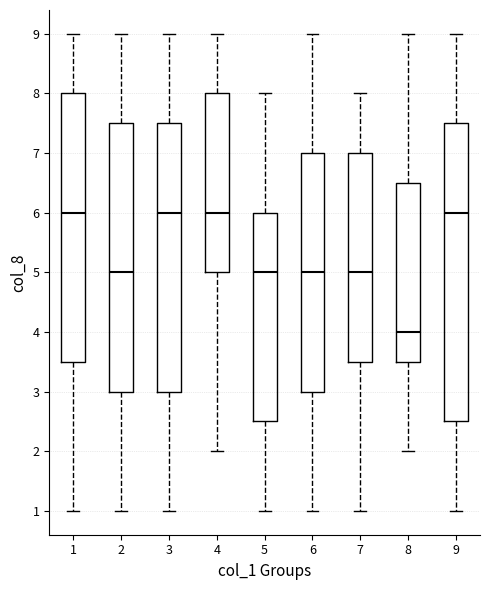

Comparing the boxes themselves (not the whiskers), which one is the tallest?

9